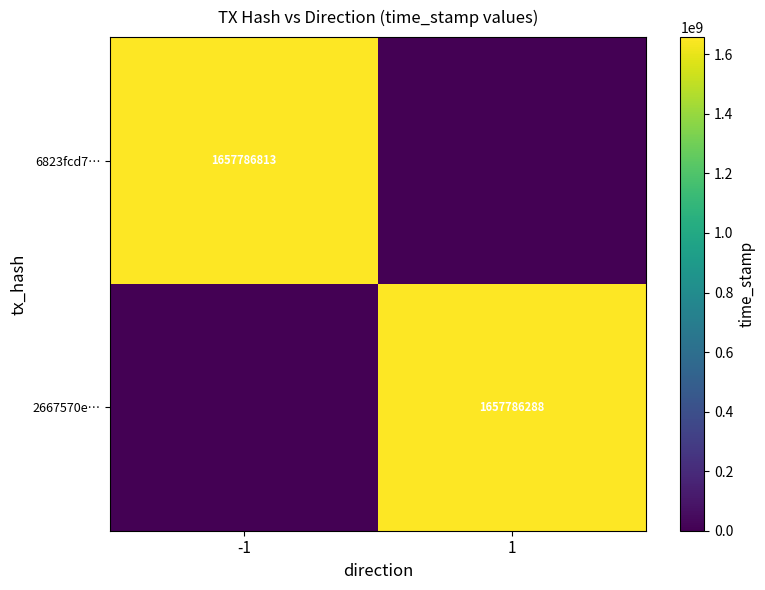

Is it true that 2667570e… equals 2898372891 at 1?

False